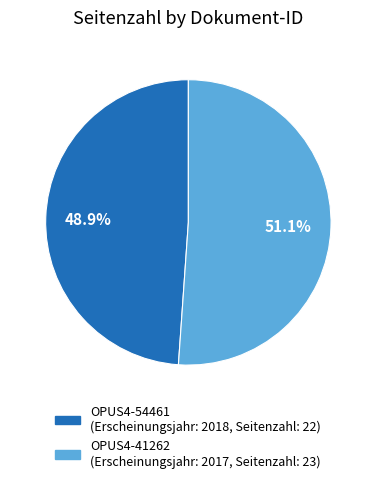

What percentage do OPUS4-54461 and OPUS4-41262 together represent?

100.0%